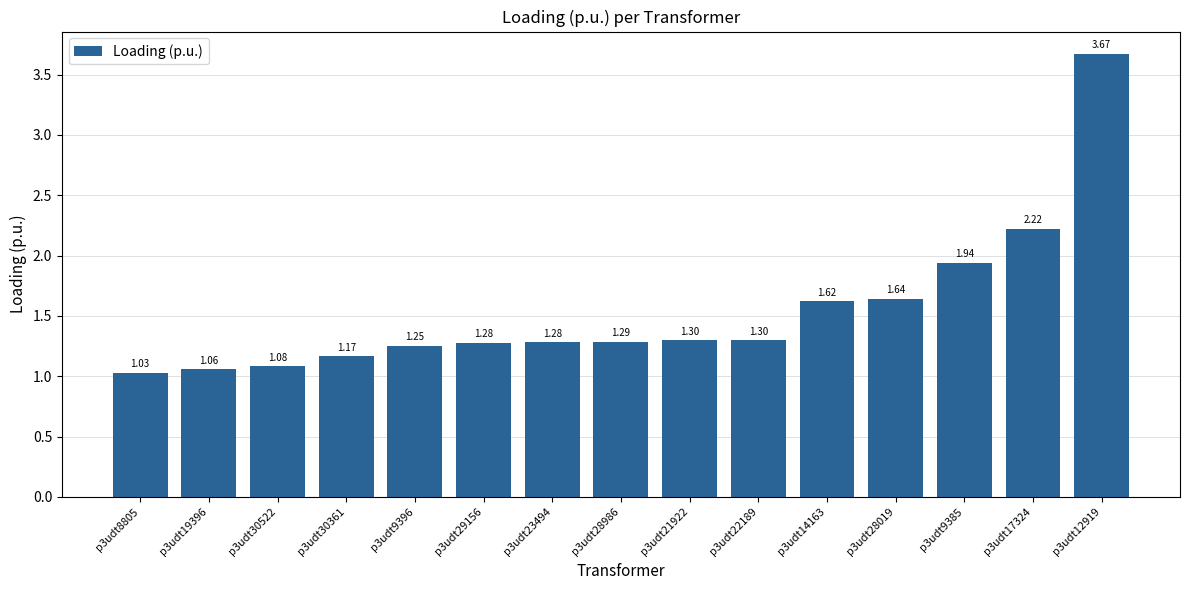

What is the difference between the maximum and minimum values?

2.6